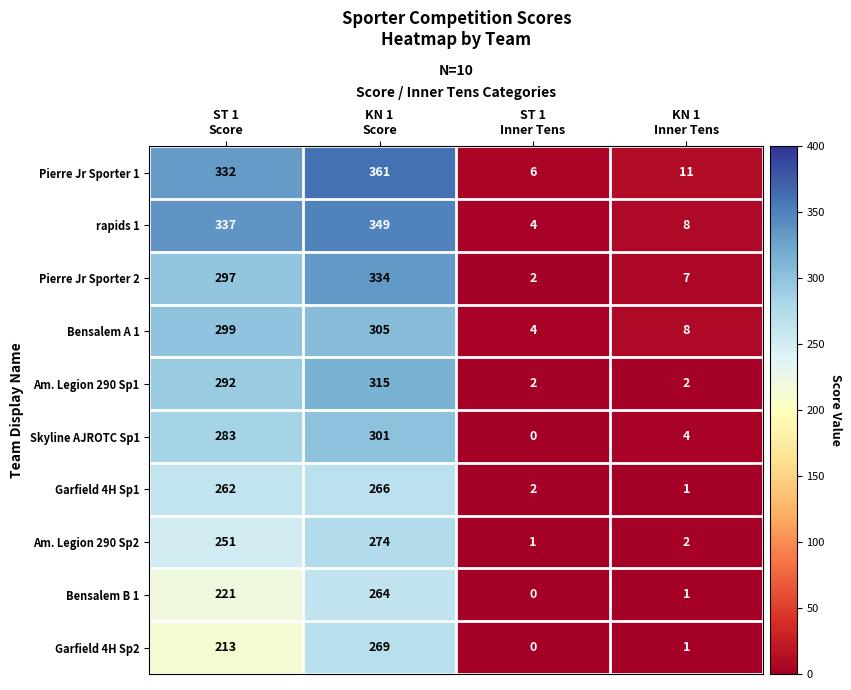

What is the maximum value shown in the chart?

361